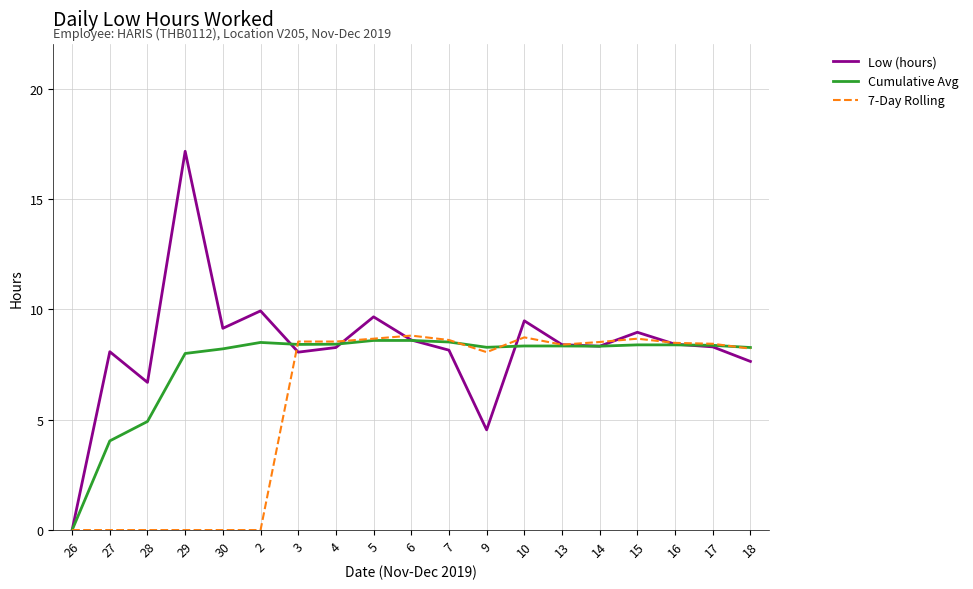

At which label does Low (hours) reach its peak?

29